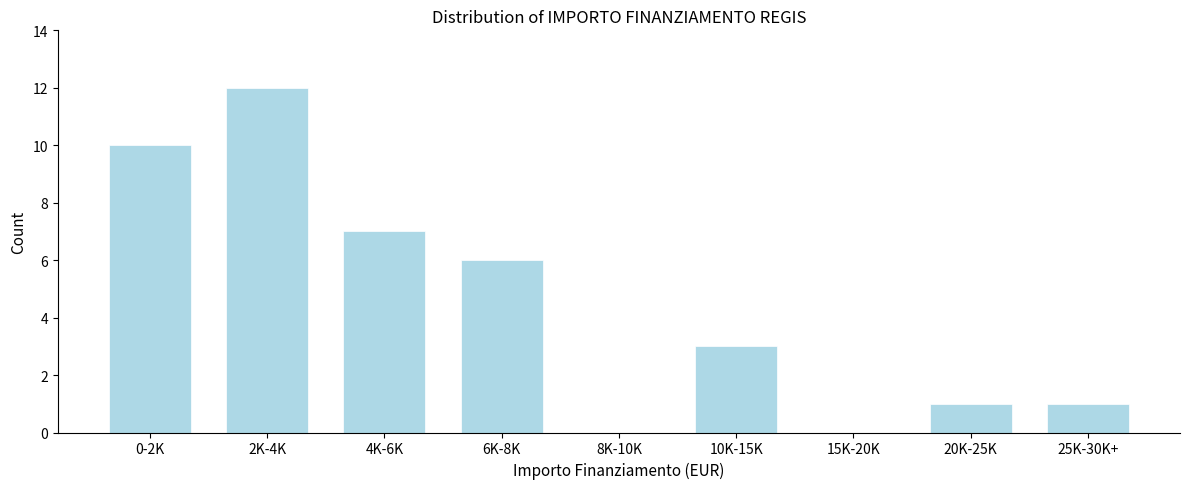

Reading left to right, transcribe all the data shown in this chart.

0-2K=10	2K-4K=12	4K-6K=7	6K-8K=6	8K-10K=0	10K-15K=3	15K-20K=0	20K-25K=1	25K-30K+=1